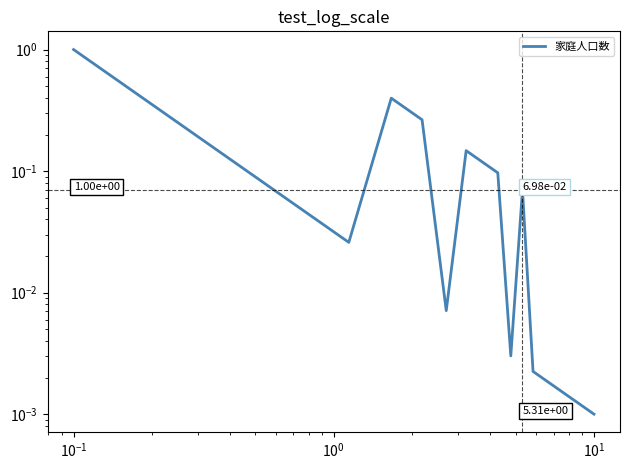

How many interior local peaks (higher than both neighbors) does the data have?

3